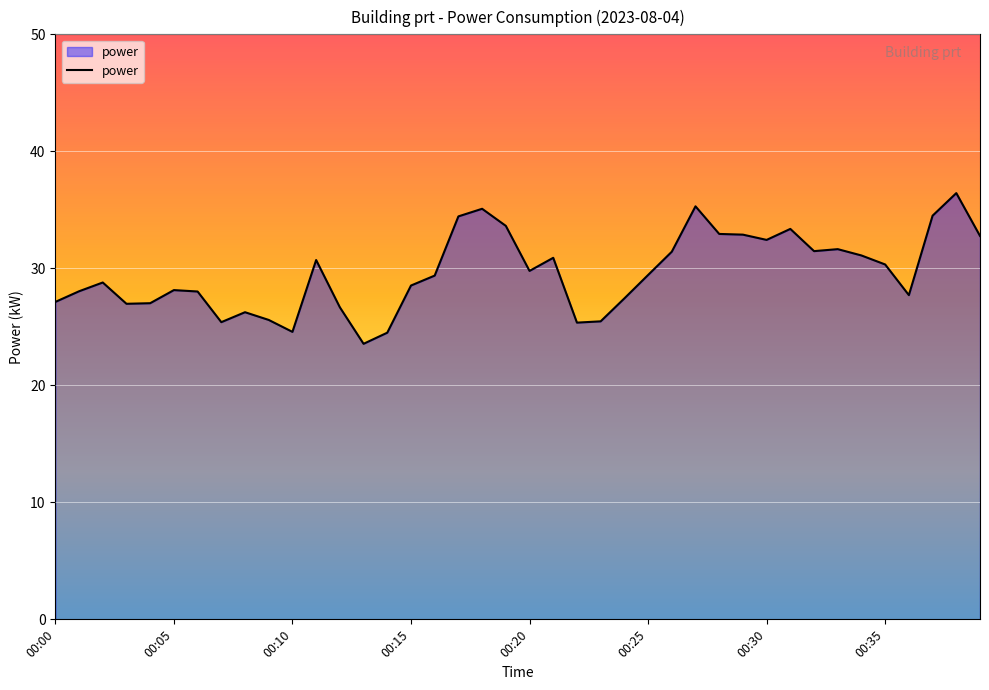

What is the difference between the maximum and minimum values?

12.9